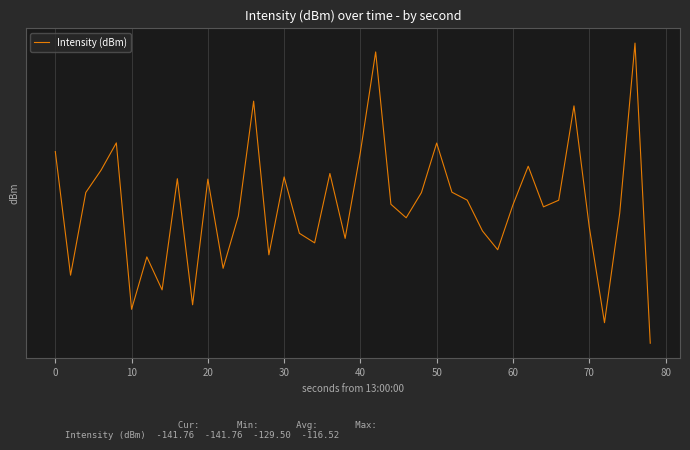

How many interior local valleys (lower than both neighbors) does the data have?

12